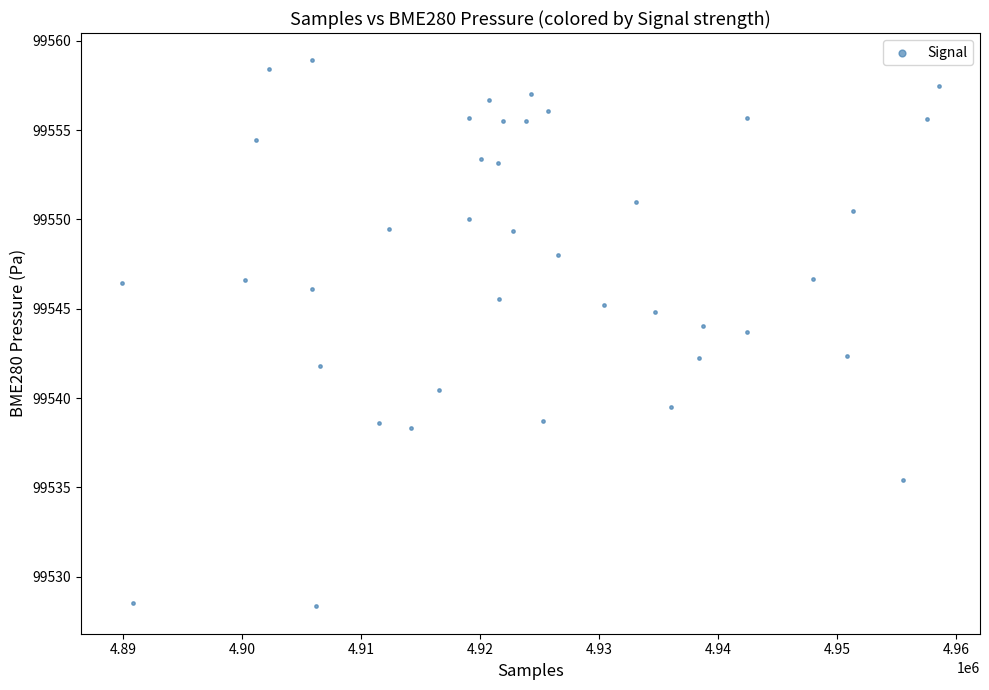

What is the range of Y values (max minus min)?

30.6